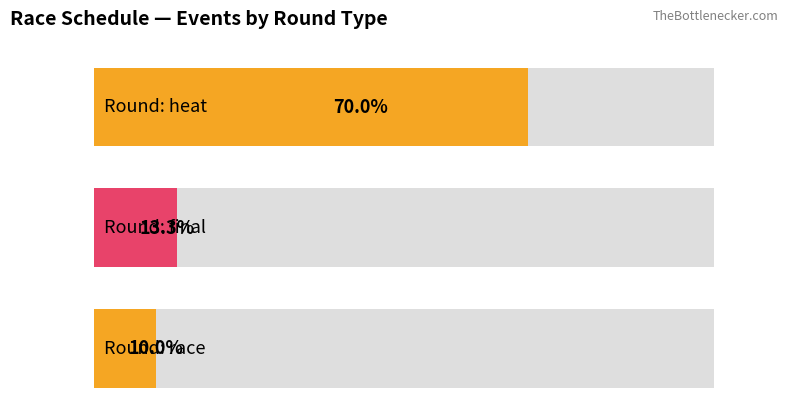

What is the difference between the maximum and minimum values?

36